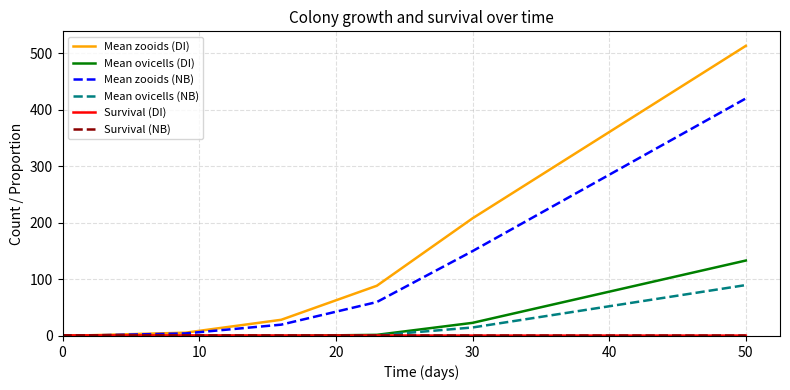

What is the highest value of the Mean ovicells (NB) series?

90.0